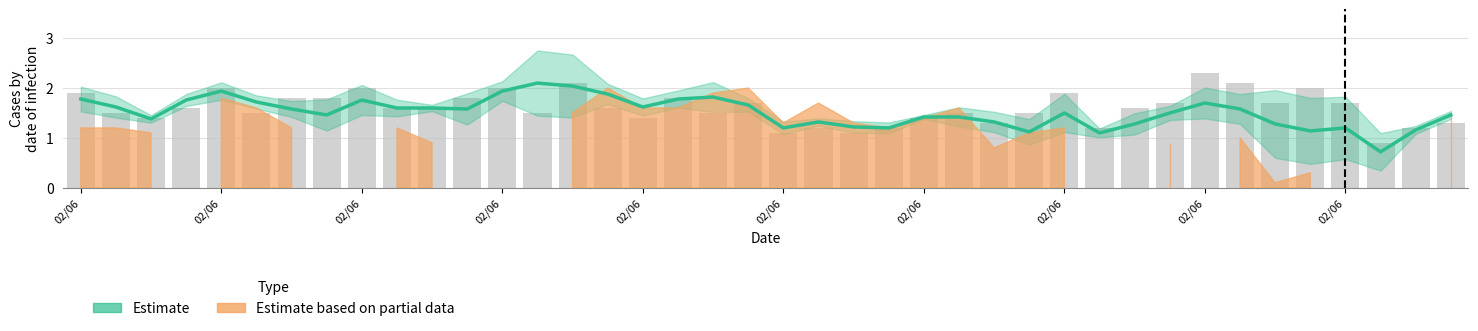

What is the difference between the maximum and minimum values?

1.4